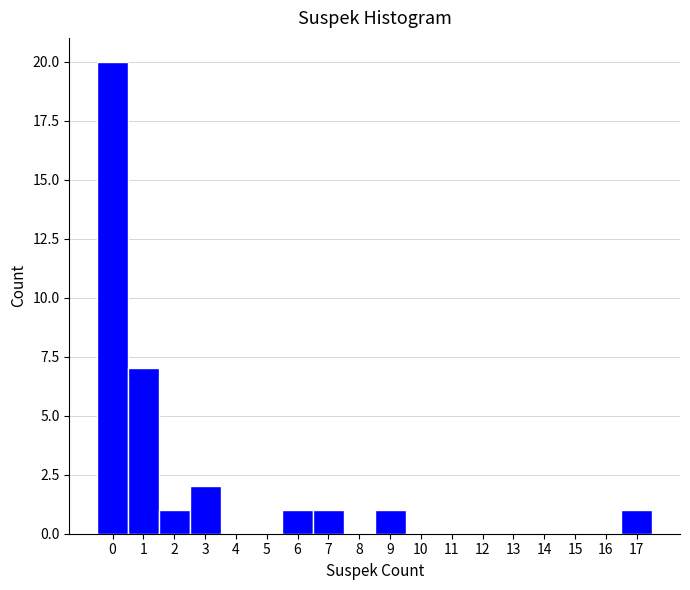

Reading left to right, transcribe this chart: for each bar, give the range it covers on the x-axis and its height. The values are not printed on the chart, so give them approximately, as read against the axis.

-0.5 to 0.5: 20
0.5 to 1.5: 7
1.5 to 2.5: 1
2.5 to 3.5: 2
3.5 to 4.5: 0
4.5 to 5.5: 0
5.5 to 6.5: 1
6.5 to 7.5: 1
7.5 to 8.5: 0
8.5 to 9.5: 1
9.5 to 10.5: 0
10.5 to 11.5: 0
11.5 to 12.5: 0
12.5 to 13.5: 0
13.5 to 14.5: 0
14.5 to 15.5: 0
15.5 to 16.5: 0
16.5 to 17.5: 1